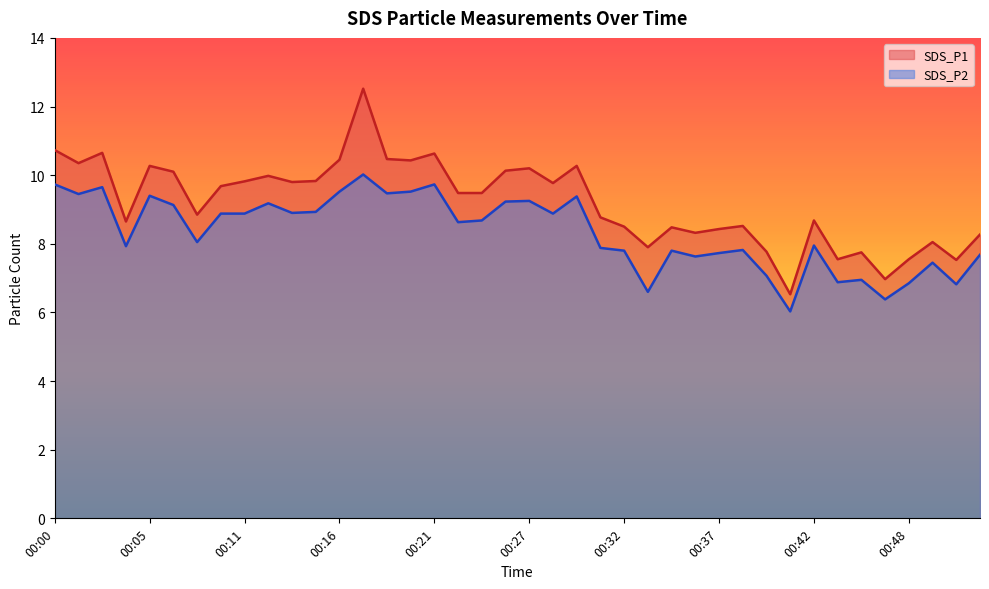

What is the lowest value of the SDS_P1 series?

6.5